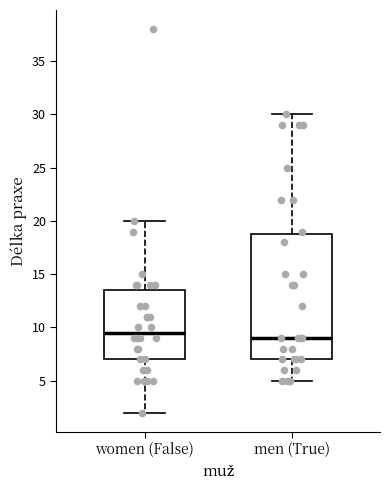

Reading left to right, transcribe this box plot: for each box, give where its median line is, the range the box spans, and where its two whiskers end, as read against the y-axis. The values are not printed on the chart, so give them approximately, as read against the axis.

women (False): median 9.5, box 7.0 to 13.5, whiskers 2.0 to 20.0
men (True): median 9.0, box 7.0 to 19.0, whiskers 5.0 to 30.0